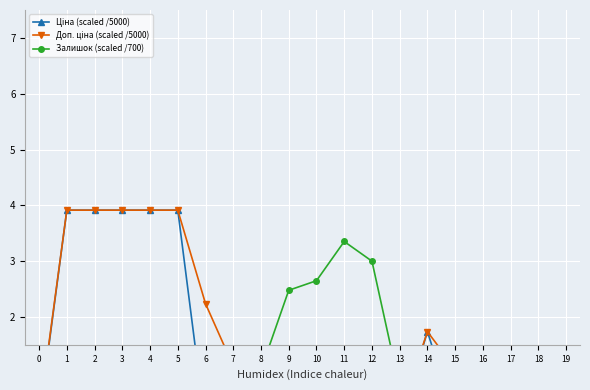

The Доп. ціна (scaled /5000) series shows 2.2 at 6. True or false?

True